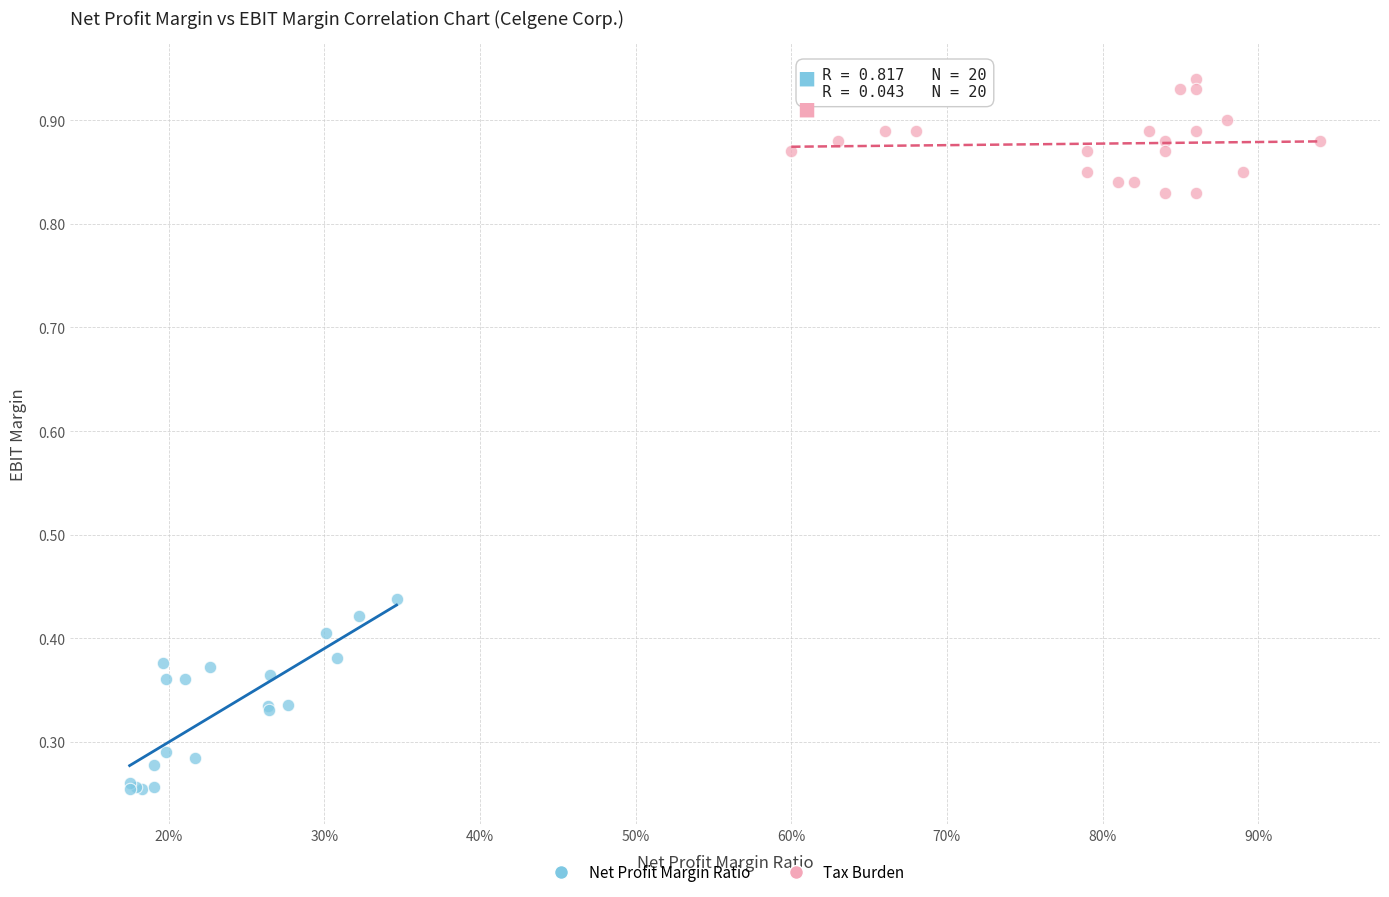

Which series has the largest Y range (max minus min)?

Net Profit Margin Ratio